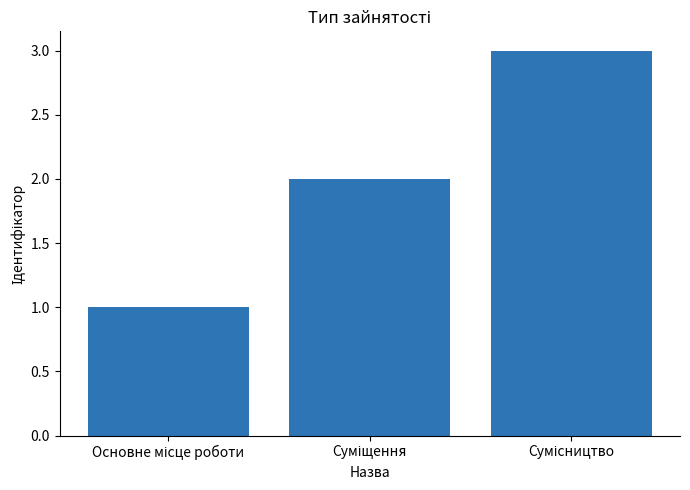

What is the sum of all values?

6